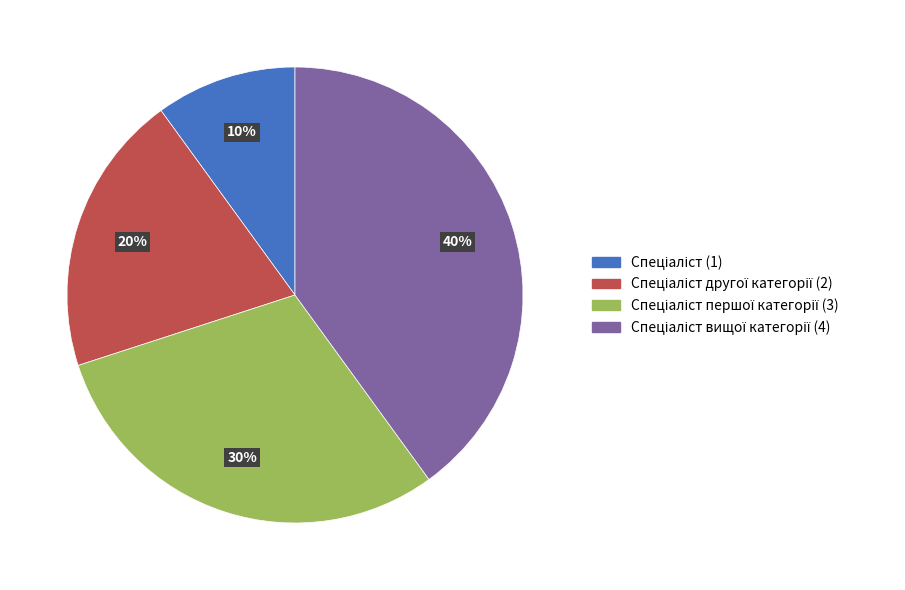

Does any single category account for the majority?

No